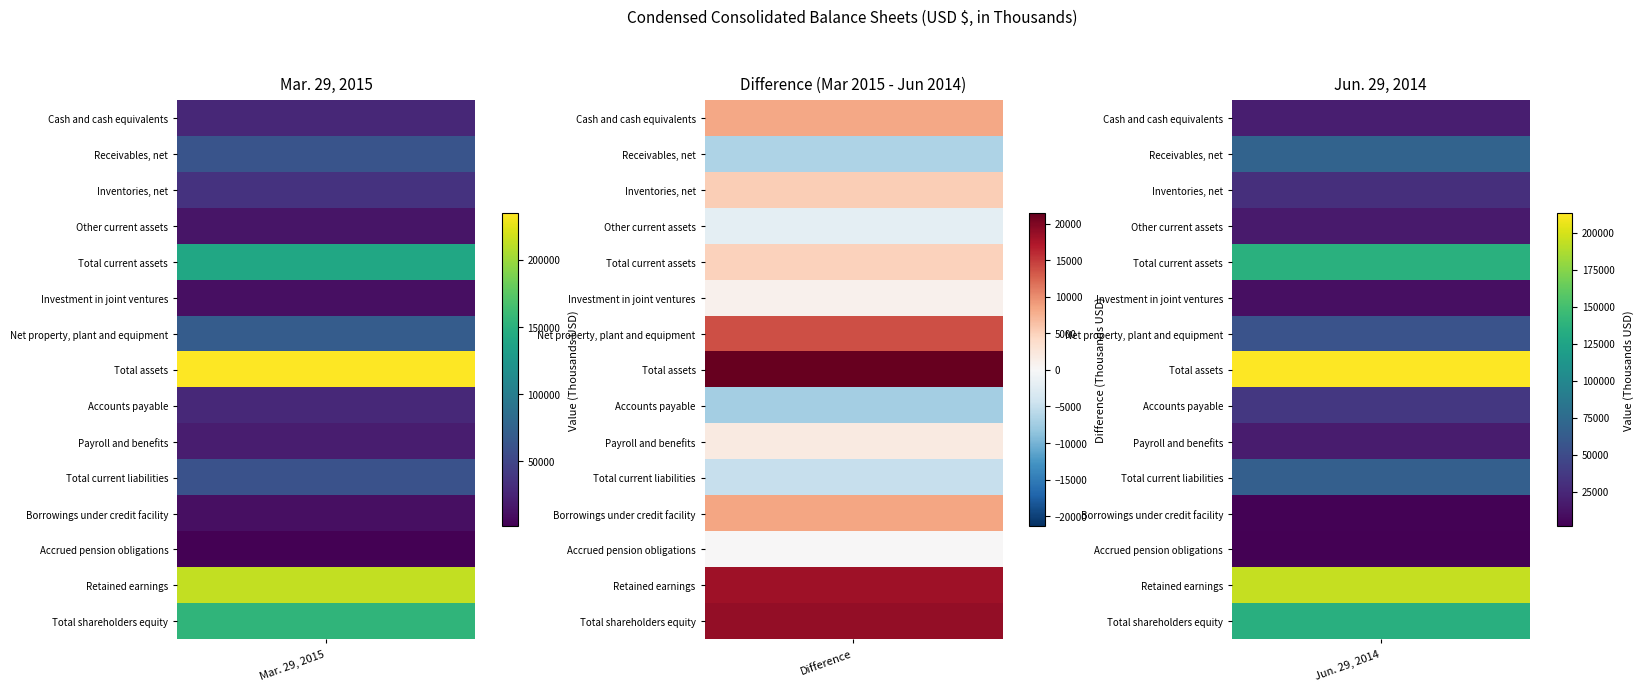

What is the difference between the maximum and minimum values in the Borrowings under credit facility series?

8500